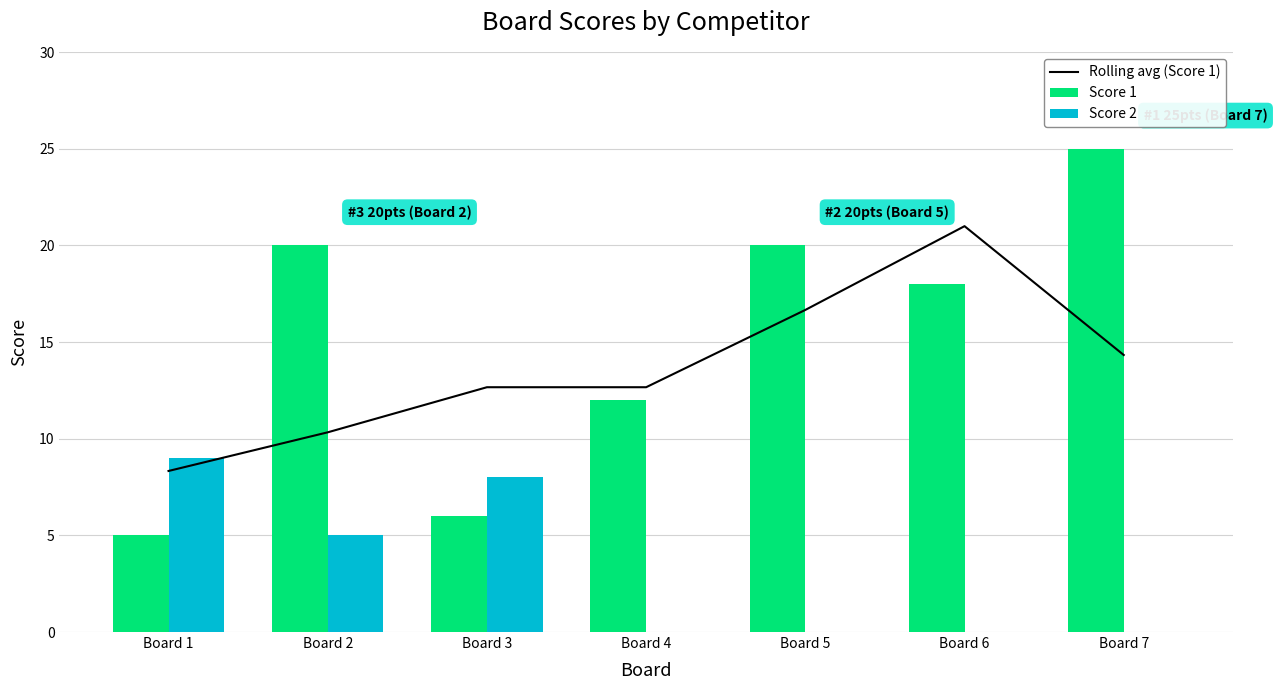

Reading right to left, what are all the values shown in this chart?

Rolling avg (Score 1): Board 7=14.3	Board 6=21.0	Board 5=16.7	Board 4=12.7	Board 3=12.7	Board 2=10.3	Board 1=8.3
Score 1: Board 7=25.0	Board 6=18.0	Board 5=20.0	Board 4=12.0	Board 3=6.0	Board 2=20.0	Board 1=5.0
Score 2: Board 7=0.0	Board 6=0.0	Board 5=0.0	Board 4=0.0	Board 3=8.0	Board 2=5.0	Board 1=9.0